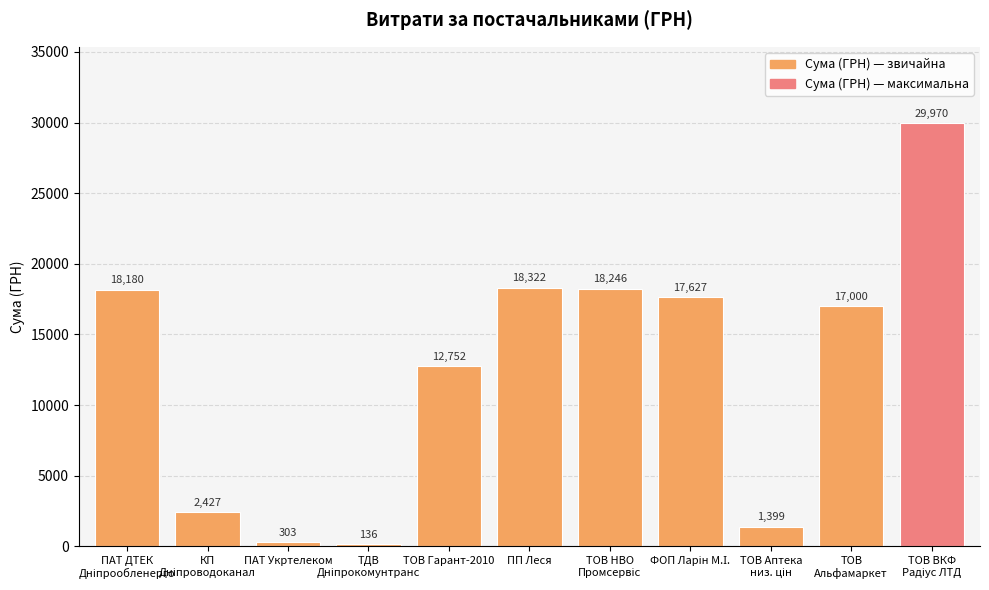

Count the number of data series in this chart.

1